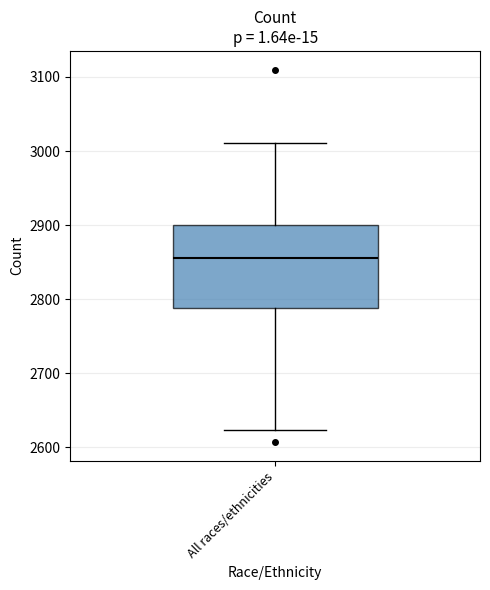

Transcribe this box plot: give where the median line is, the range the box spans, and where the two whiskers end, as read against the y-axis. The values are not printed on the chart, so give them approximately, as read against the axis.

median 2860, box 2790 to 2900, whiskers 2620 to 3010